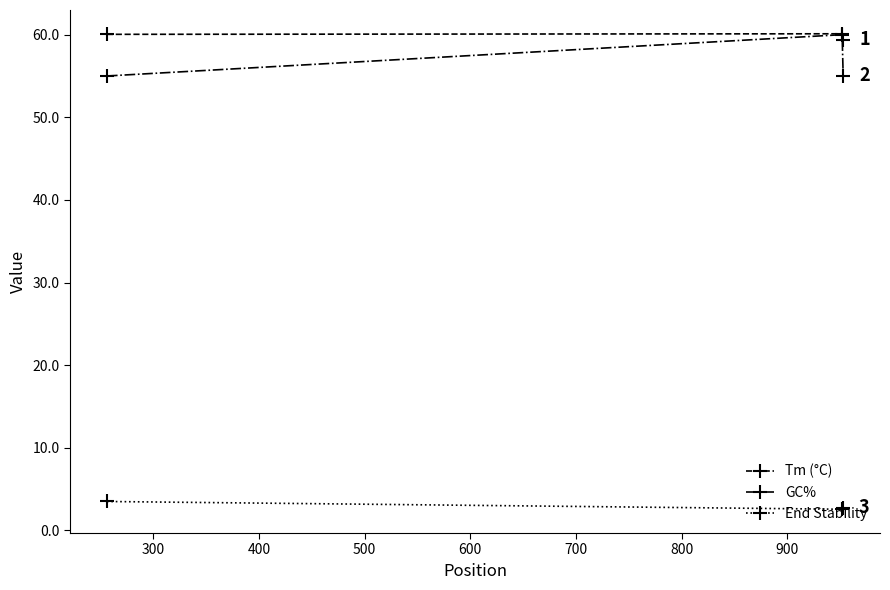

At how many categories does at least one series exceed 9?

3